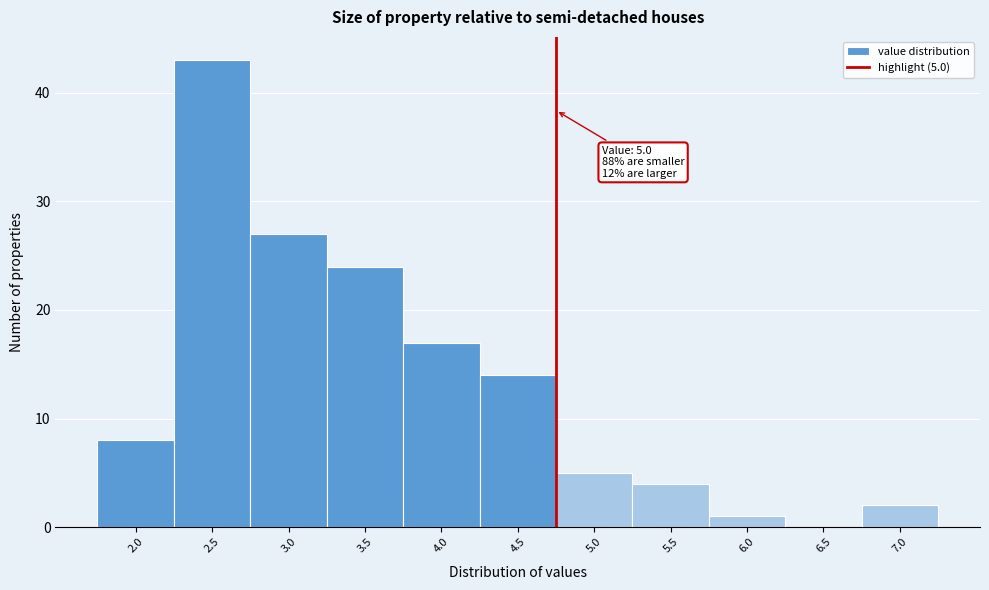

Reading left to right, list all the values displayed in this chart.

2.0=8	2.5=43	3.0=27	3.5=24	4.0=17	4.5=14	5.0=5	5.5=4	6.0=1	6.5=0	7.0=2